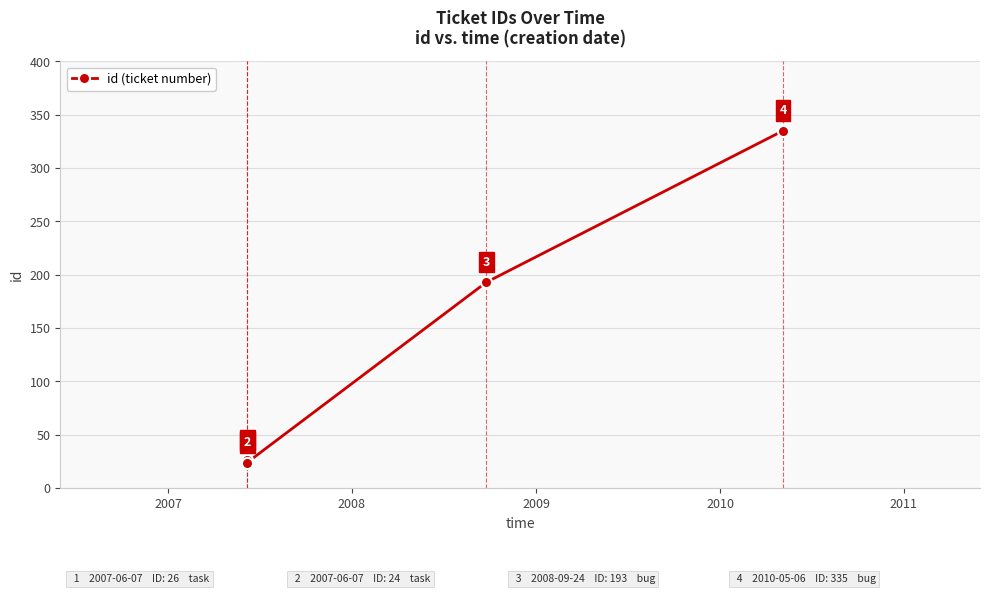

Count the number of categories in the chart.

4